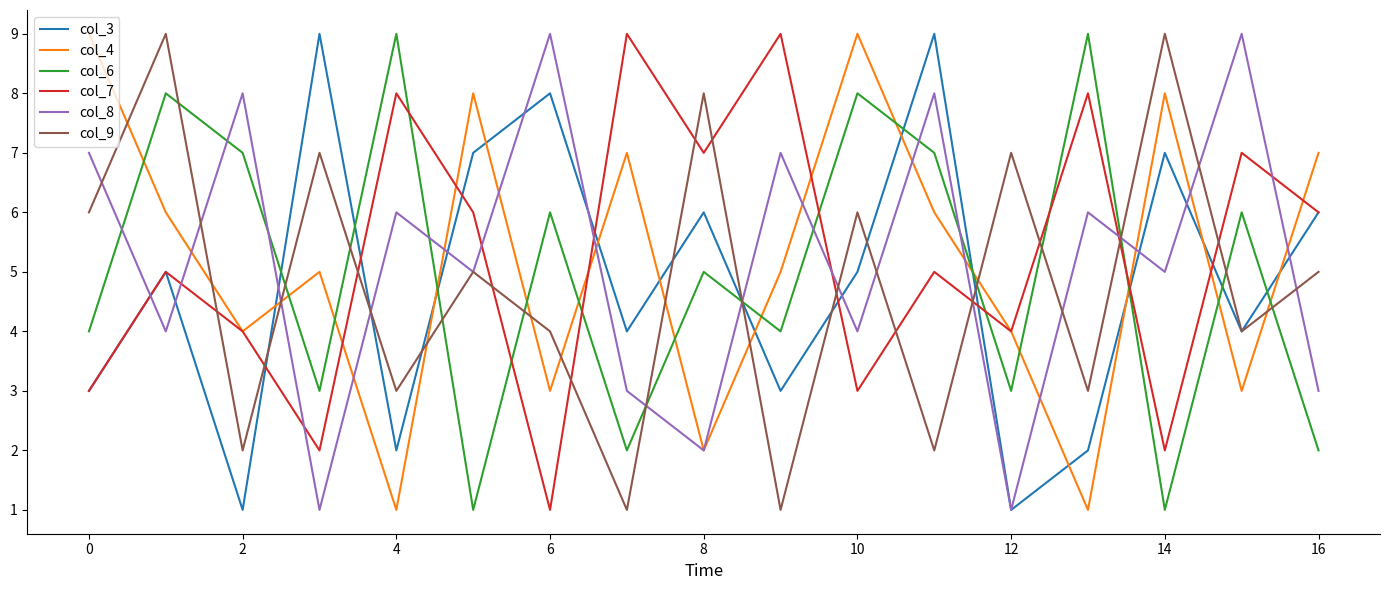

How many interior local valleys does the col_6 series have?

6